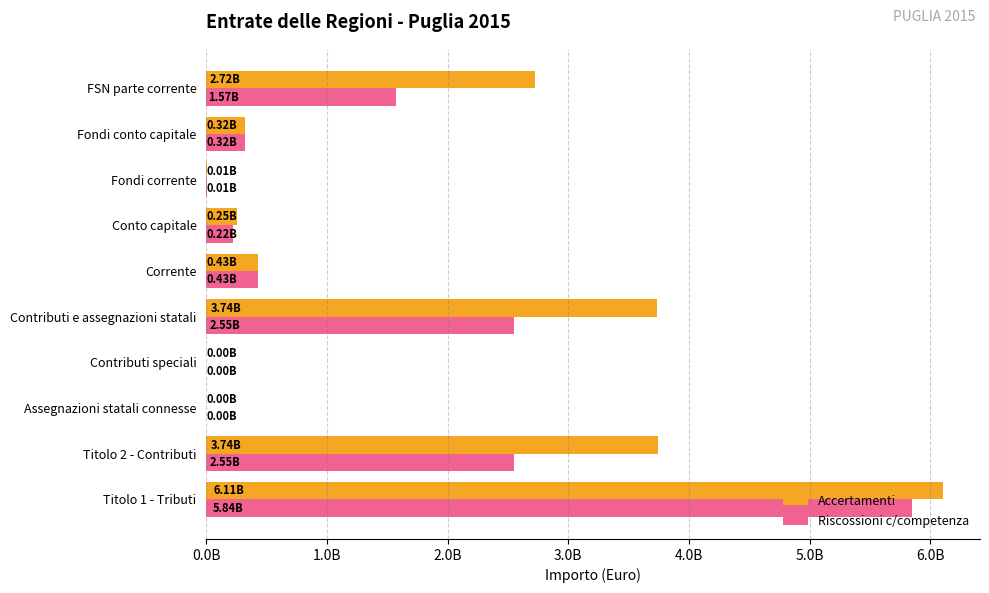

What is the maximum value shown in the chart?

6105358410